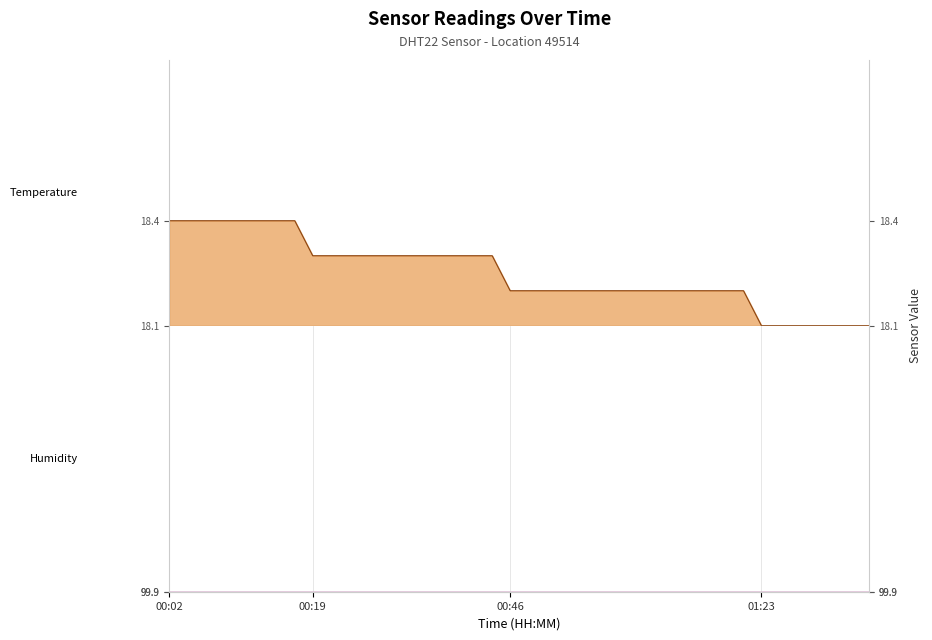

The value at 01:18 is 0.0. True or false?

False